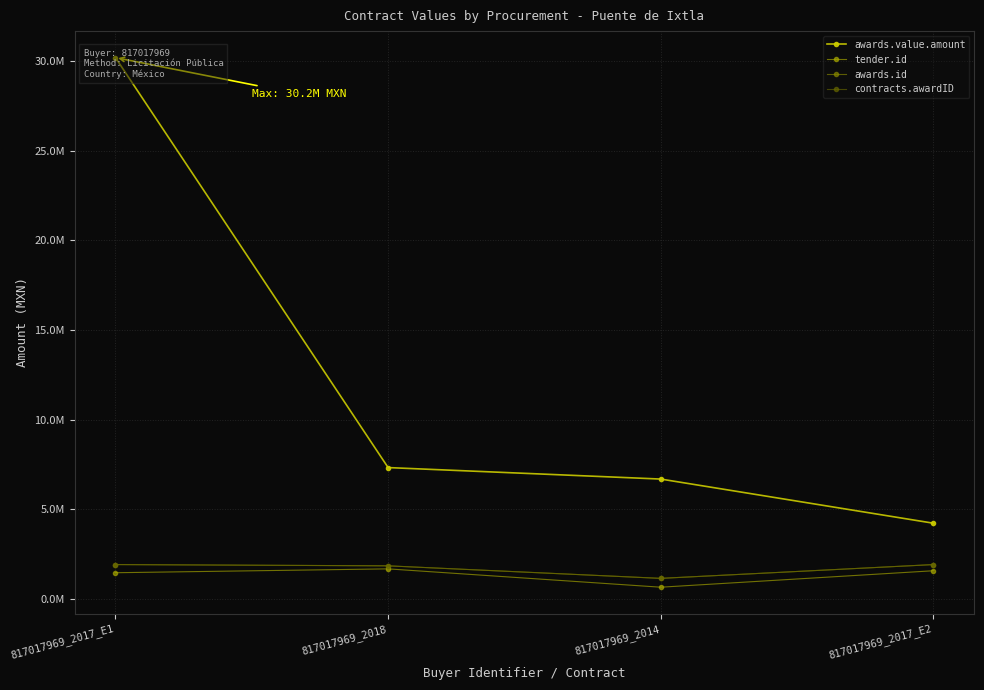

At 817017969_2017_E1, list the series in order from largest to smallest.

awards.value.amount, awards.id, contracts.awardID, tender.id